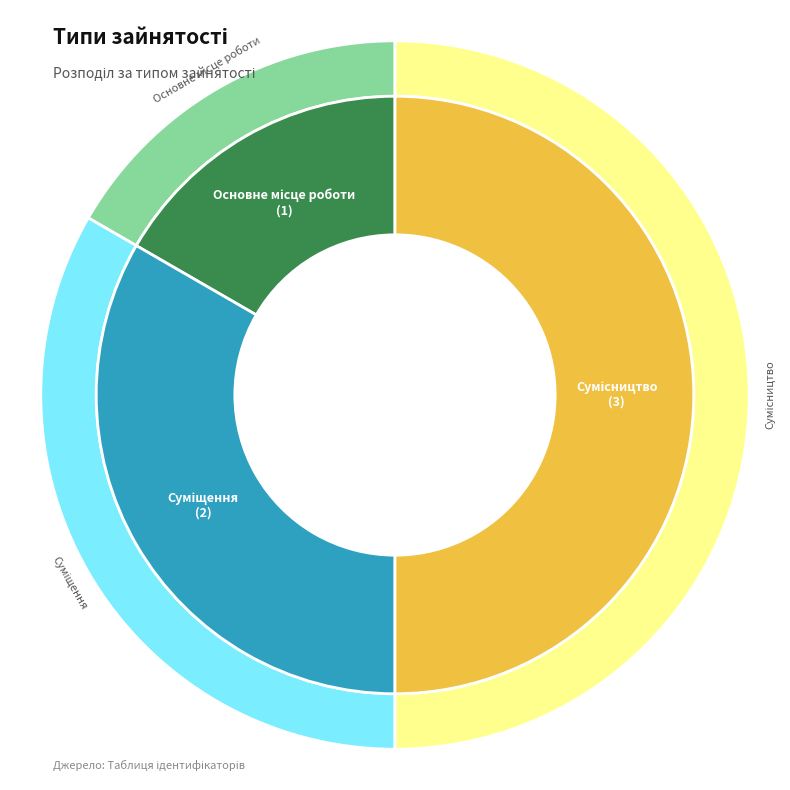

Approximately how many times larger is the value at Основне місце роботи compared to Суміщення?

0.5